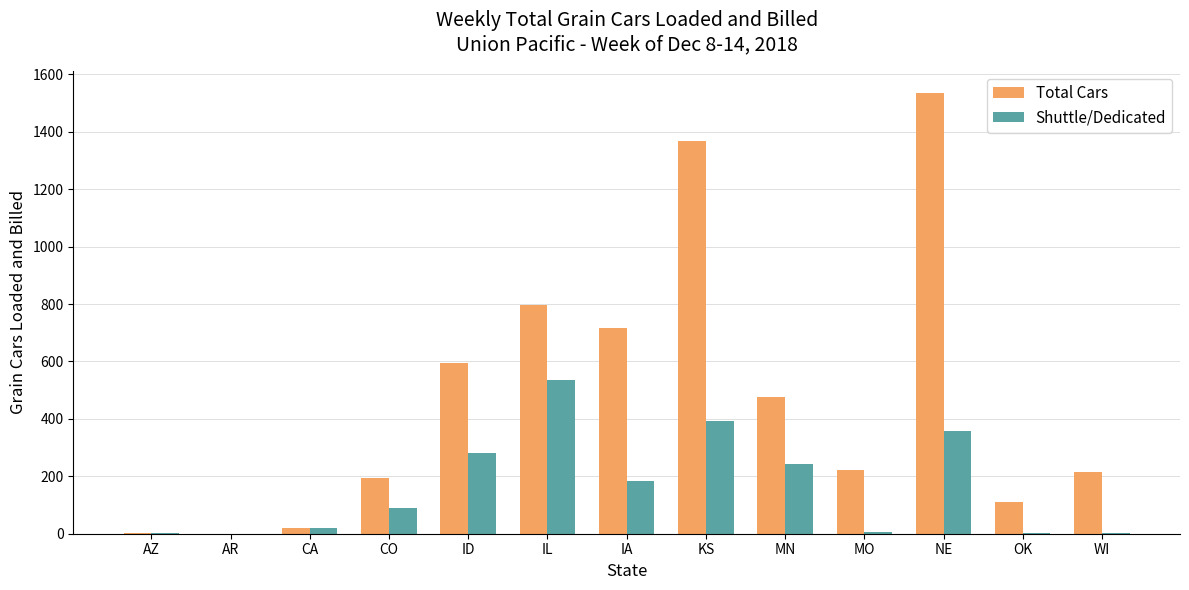

What is the total value across all series at IL?

1334